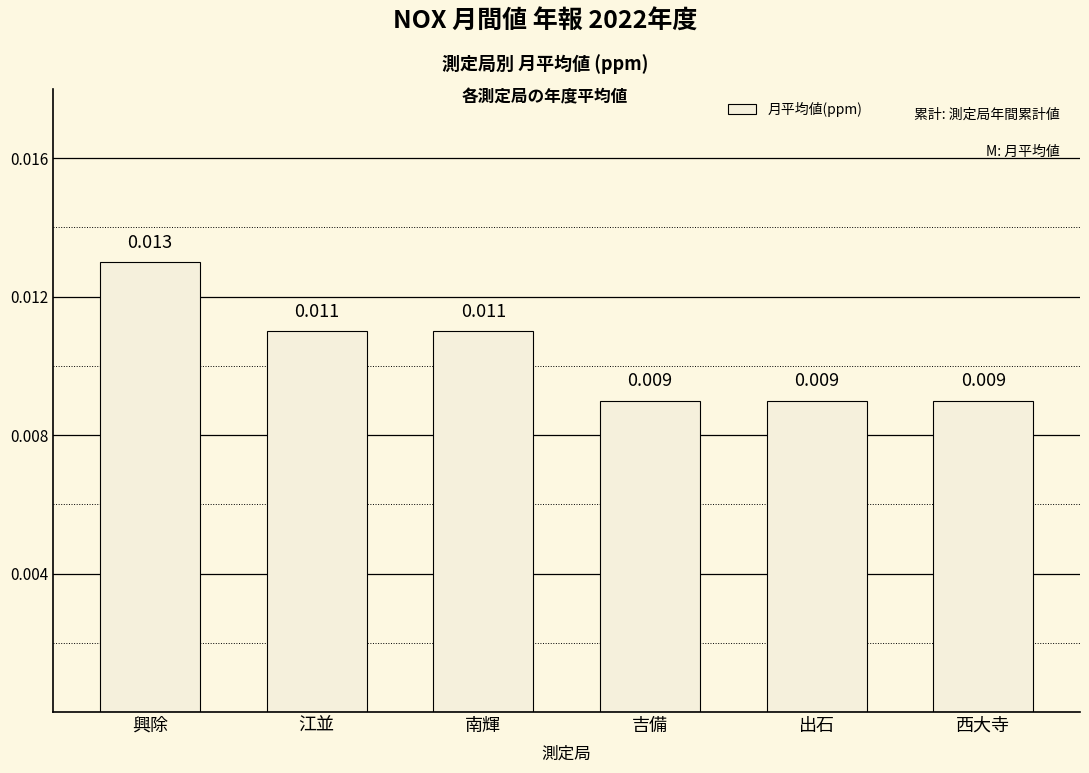

Which has a higher value, 南輝 or 吉備?

南輝